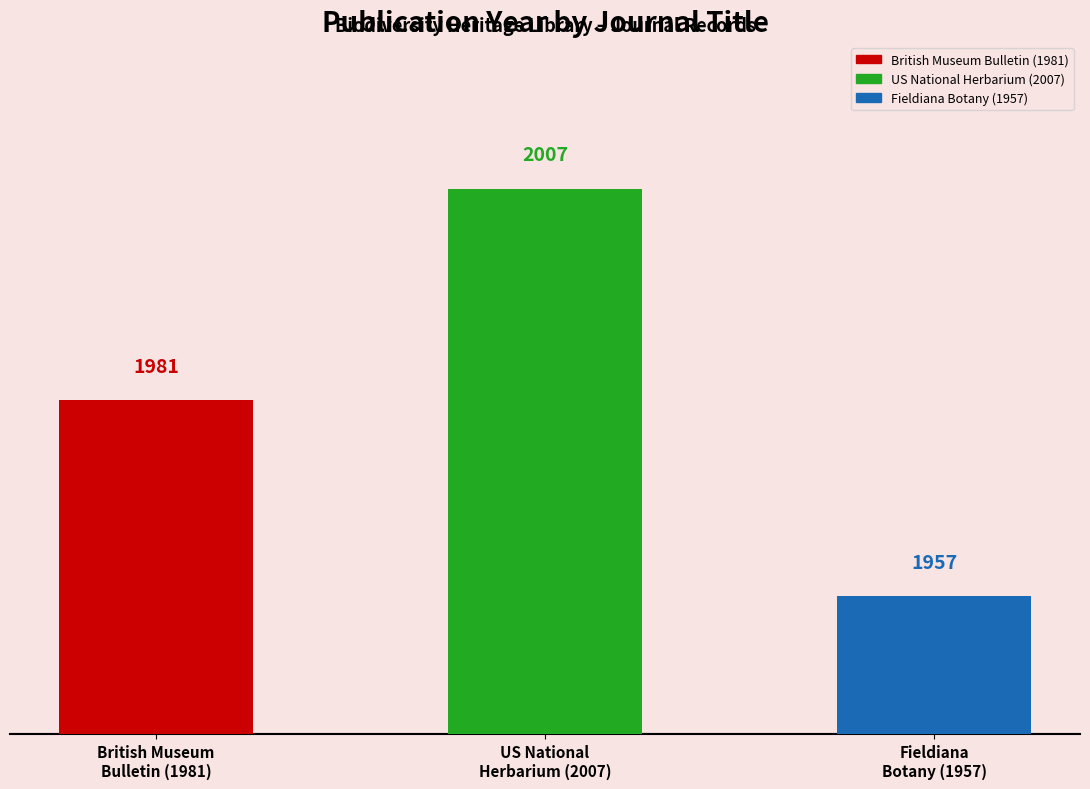

Where is the data nearest to the value 1982?

British Museum
Bulletin (1981)